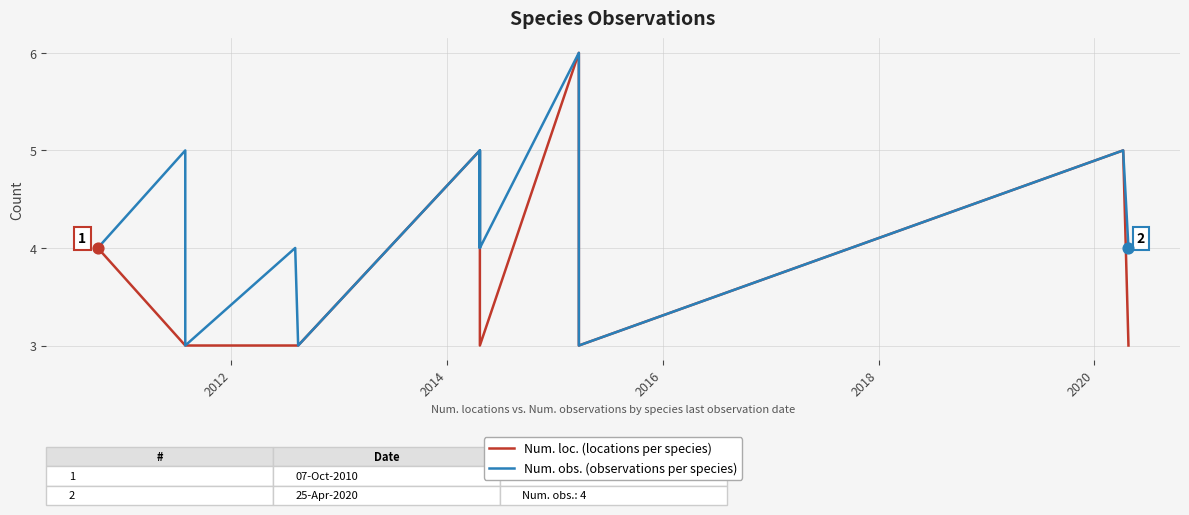

Which series has the largest total across all categories?

Num. obs. (observations per species)